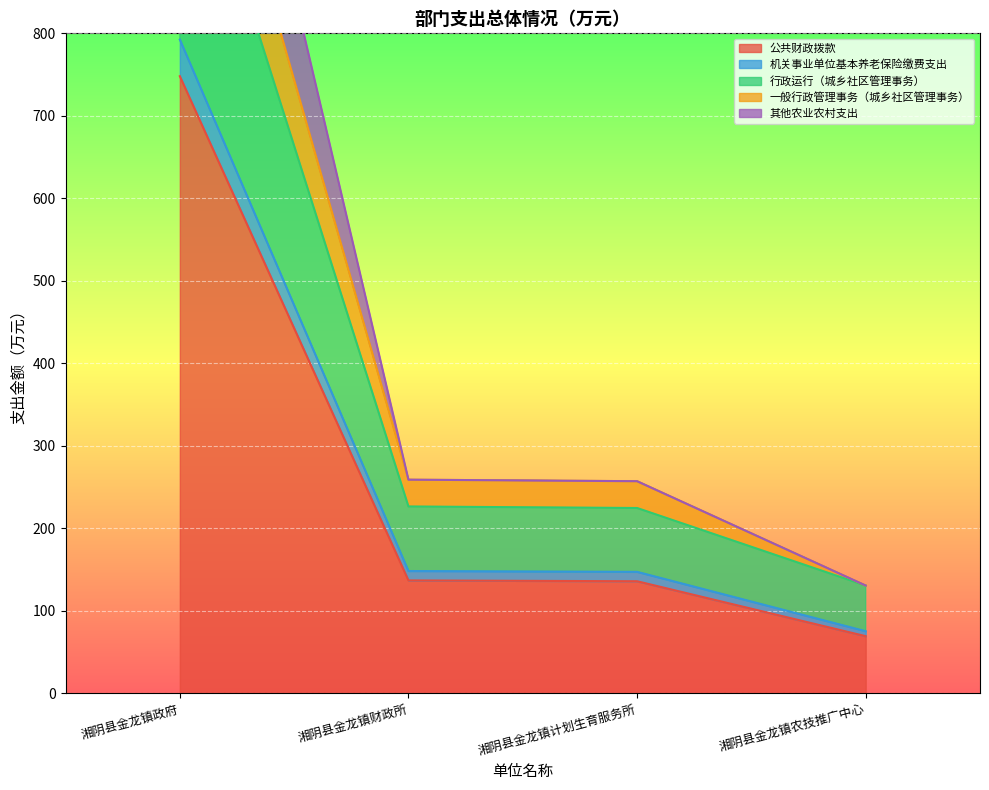

Which category has the highest value in the 其他农业农村支出 series?

湘阴县金龙镇政府